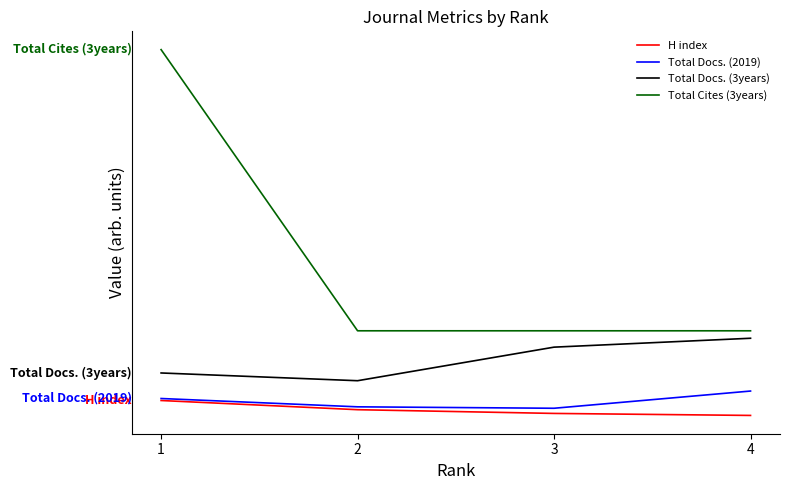

How many Total Cites (3years) values are between 300 and 1280?

4